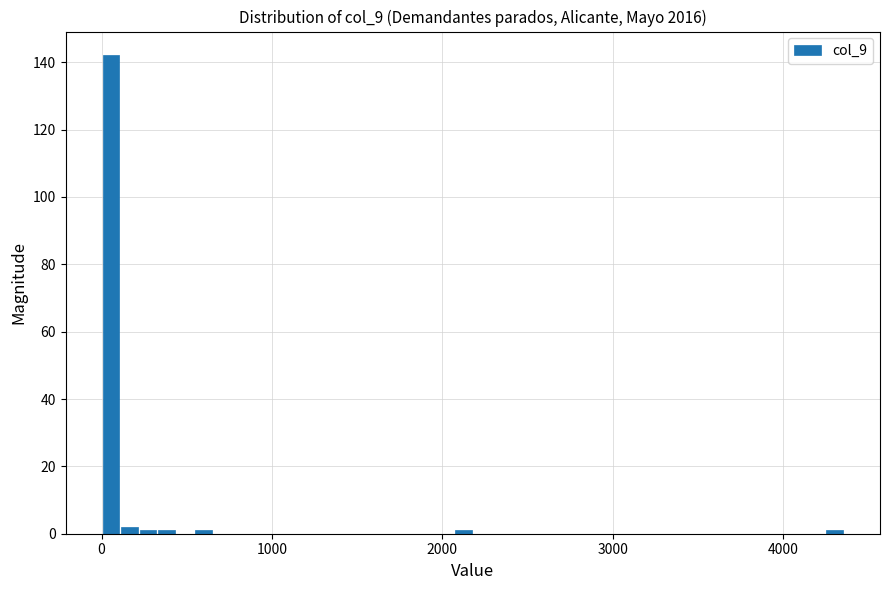

Around what value on the x-axis is the tallest bar? Give the approximate position of its centre, as read against the axis.

100